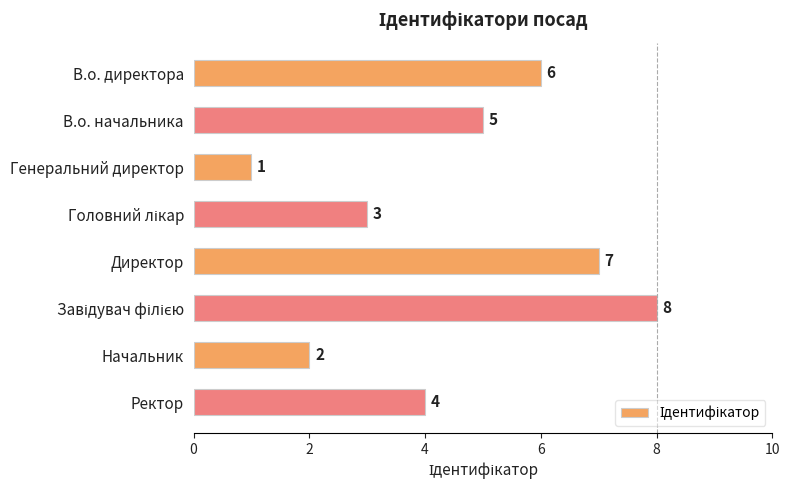

What is the greatest value displayed?

8